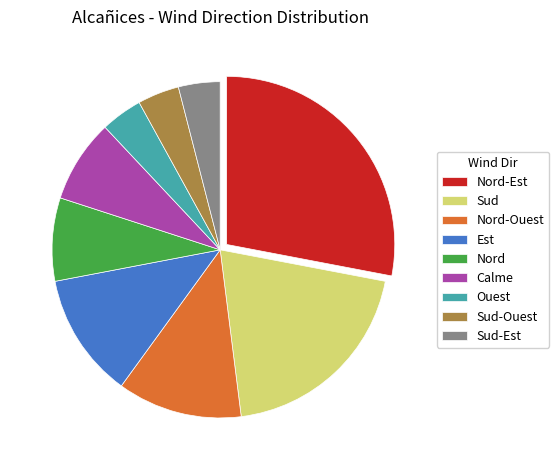

How many slices are in this pie chart?

9